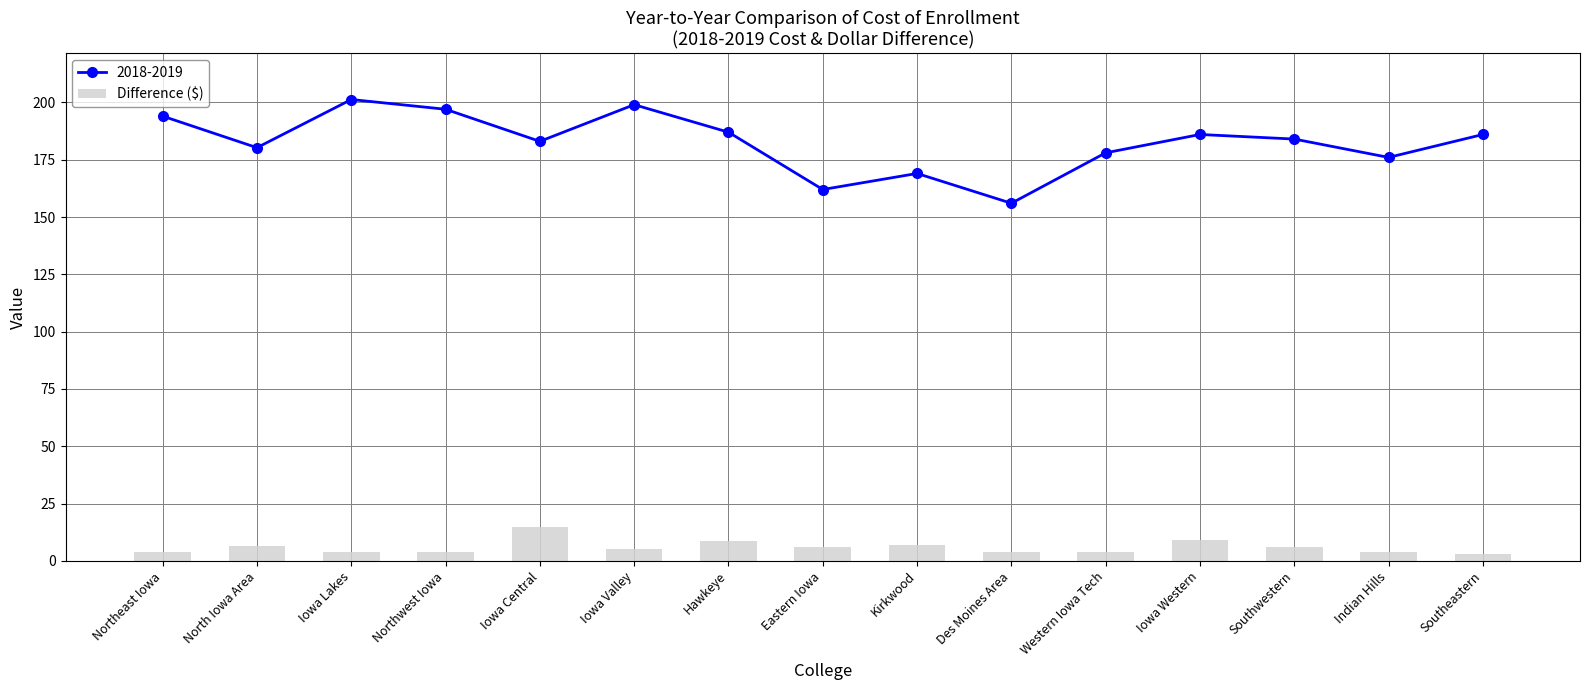

How many values in the Difference ($) series are below 5?

7